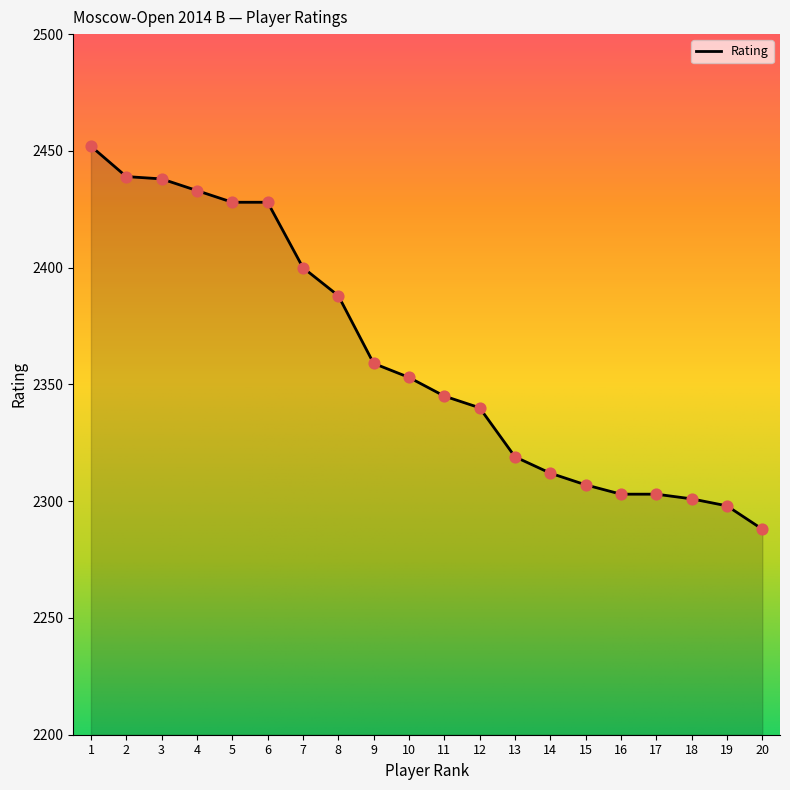

Between 9 and 12, which is larger?

9